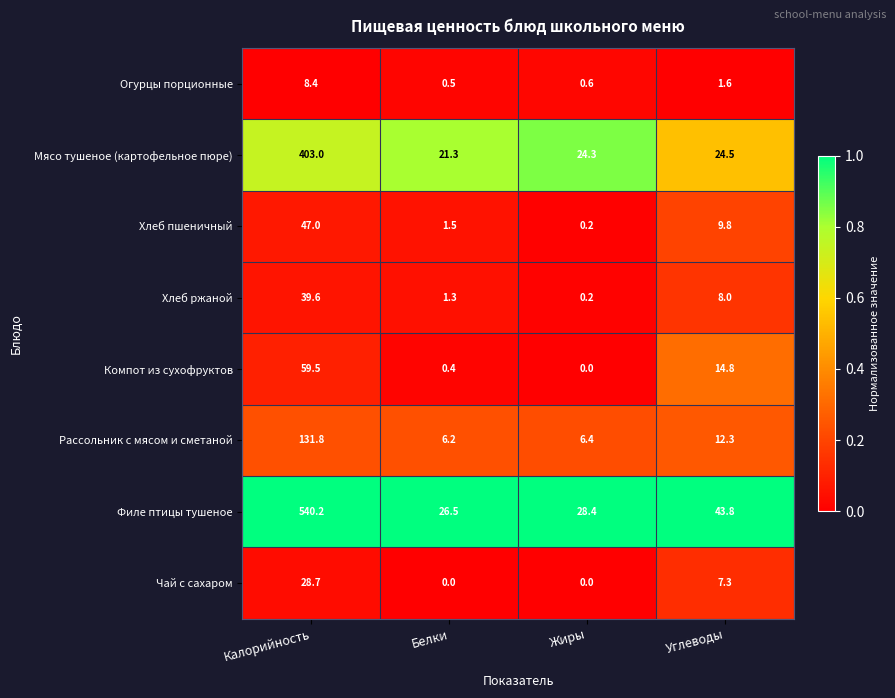

Is it true that Рассольник с мясом и сметаной equals 213.7 at Калорийность?

False